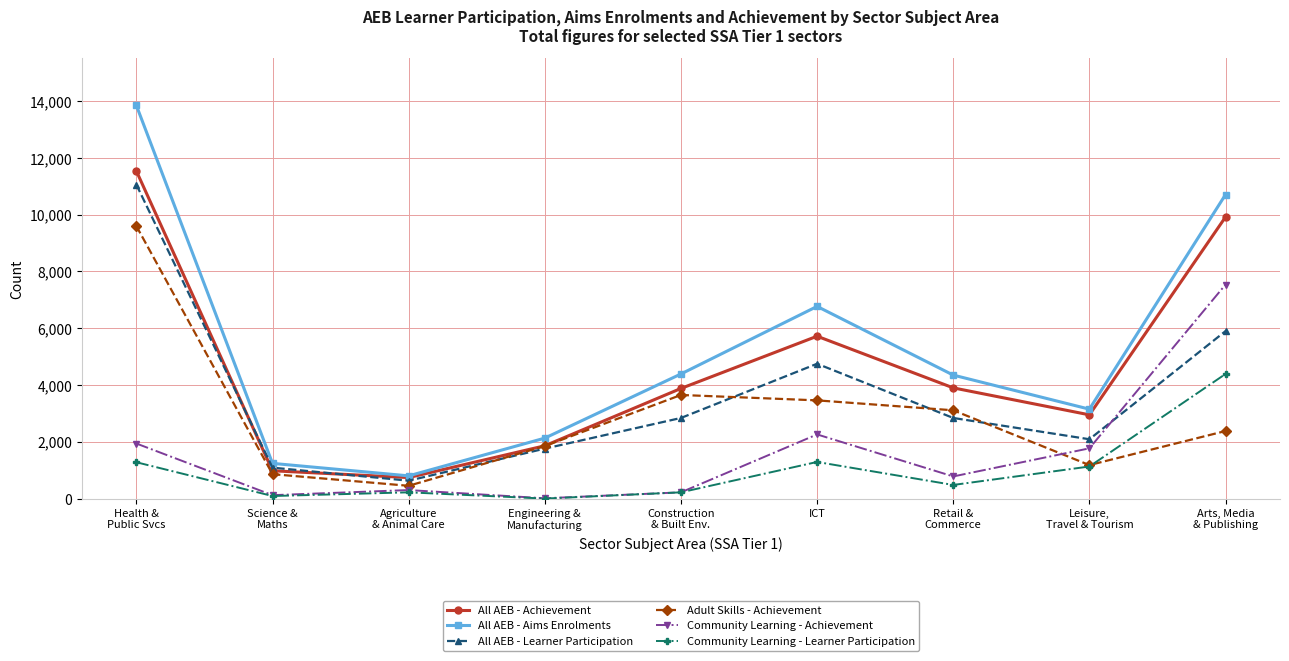

Which series has the widest spread of values?

All AEB - Aims Enrolments